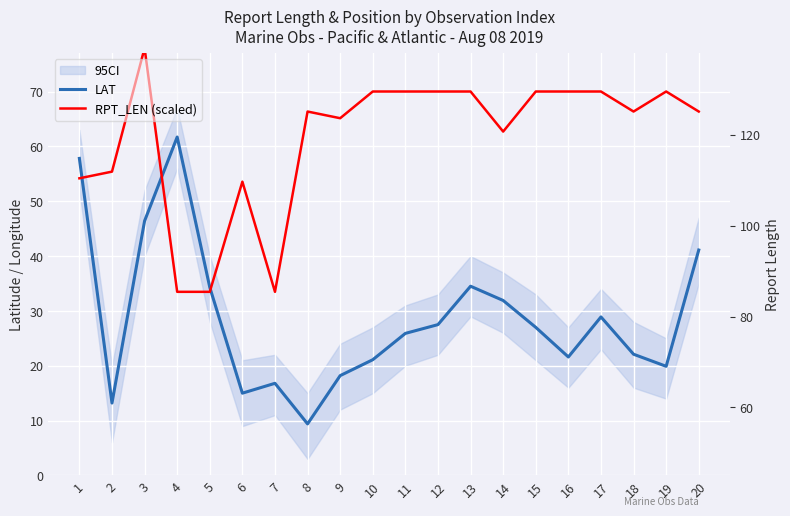

What is the approximate value of RPT_LEN (scaled) at 3?

77.9